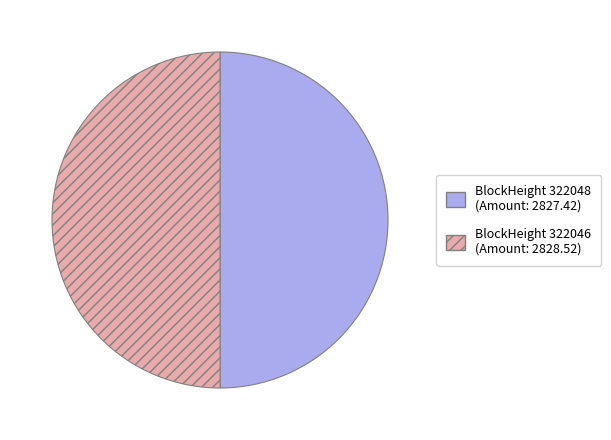

How many segments does this pie chart have?

2